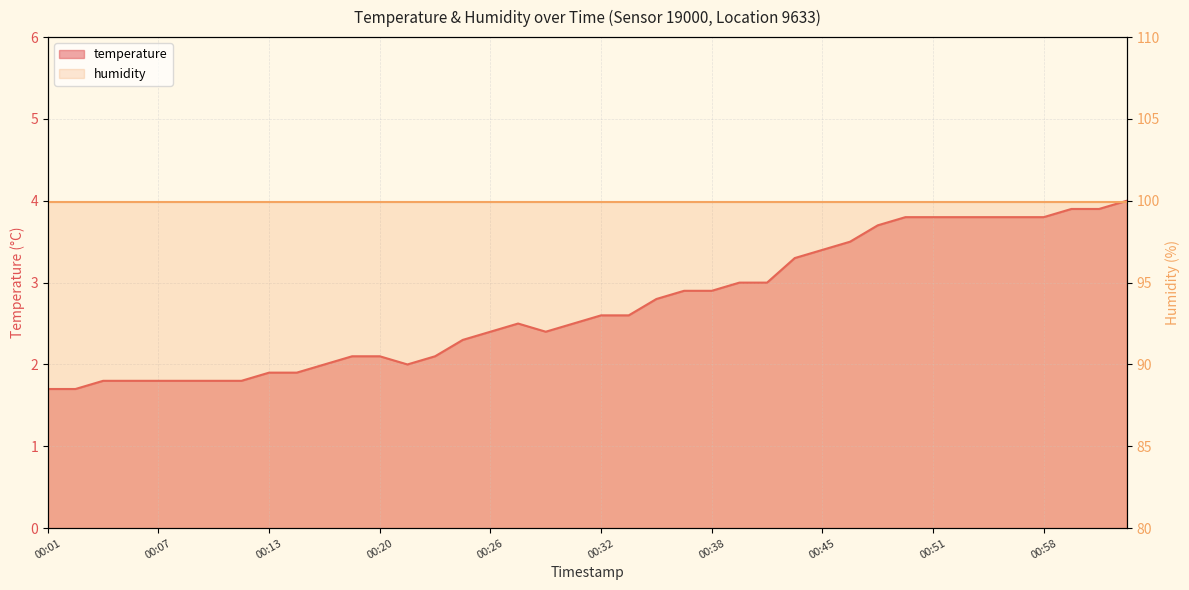

Reading left to right, list all the values displayed in this chart.

00:01=1.7	00:03=1.7	00:04=1.8	00:06=1.8	00:07=1.8	00:09=1.8	00:10=1.8	00:12=1.8	00:13=1.9	00:15=1.9	00:17=2.0	00:18=2.1	00:20=2.1	00:21=2.0	00:23=2.1	00:24=2.3	00:26=2.4	00:27=2.5	00:29=2.4	00:31=2.5	00:32=2.6	00:34=2.6	00:35=2.8	00:37=2.9	00:38=2.9	00:40=3.0	00:42=3.0	00:43=3.3	00:45=3.4	00:47=3.5	00:48=3.7	00:50=3.8	00:51=3.8	00:53=3.8	00:54=3.8	00:56=3.8	00:58=3.8	00:59=3.9	01:01=3.9	01:02=4.0